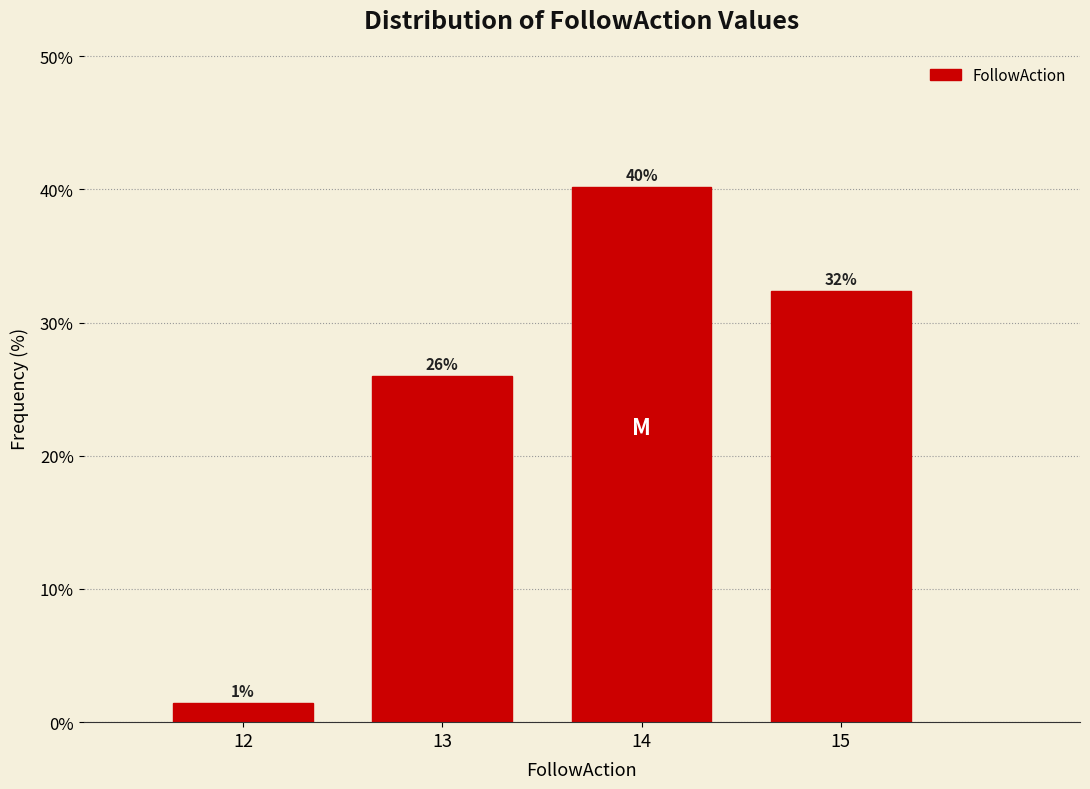

Over which range of the x-axis is the bar tallest?

13.5 to 14.5